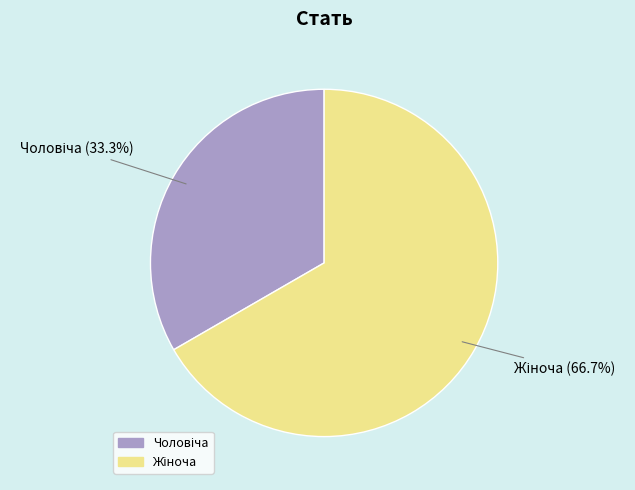

To the nearest percent, what is the difference between the largest and smallest slice percentages?

33%